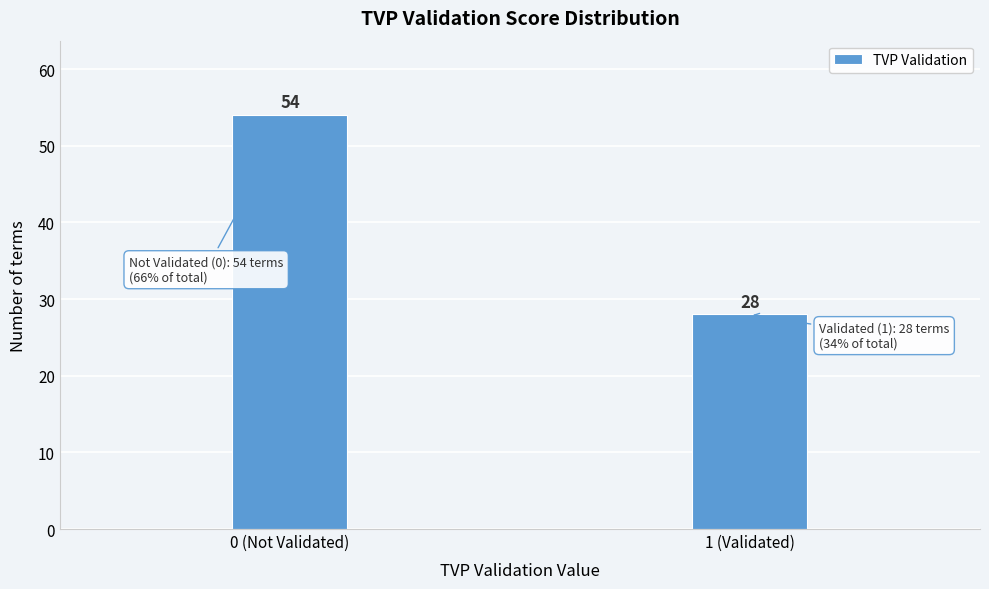

Reading left to right, what are all the values shown in this chart?

0 (Not Validated)=54	1 (Validated)=28